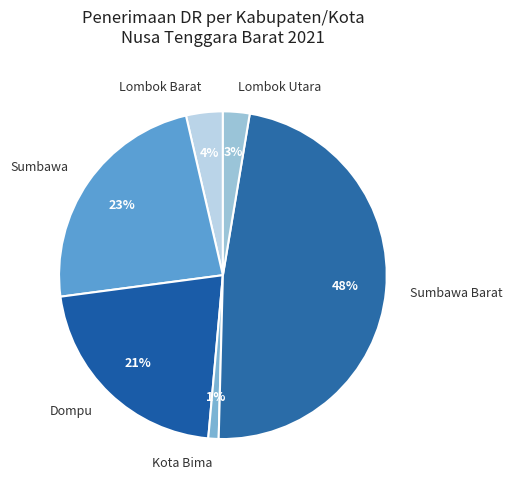

Combined, do Lombok Utara and Sumbawa account for over 50%?

No